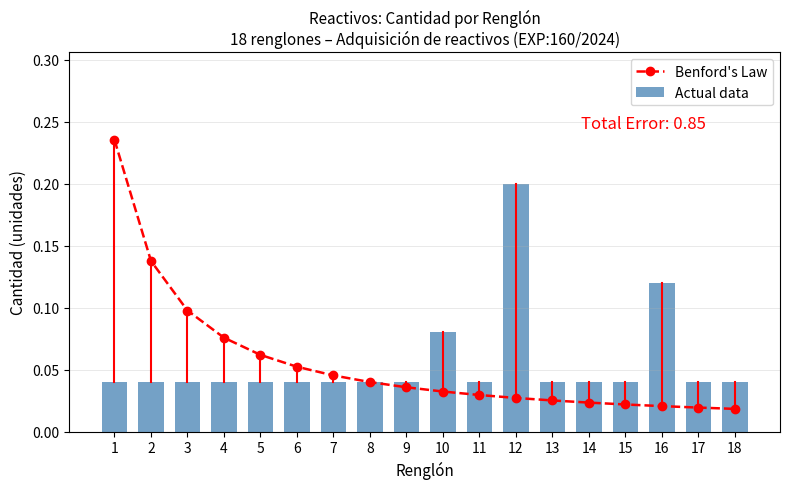

What is the total value across all series at 5?

0.1